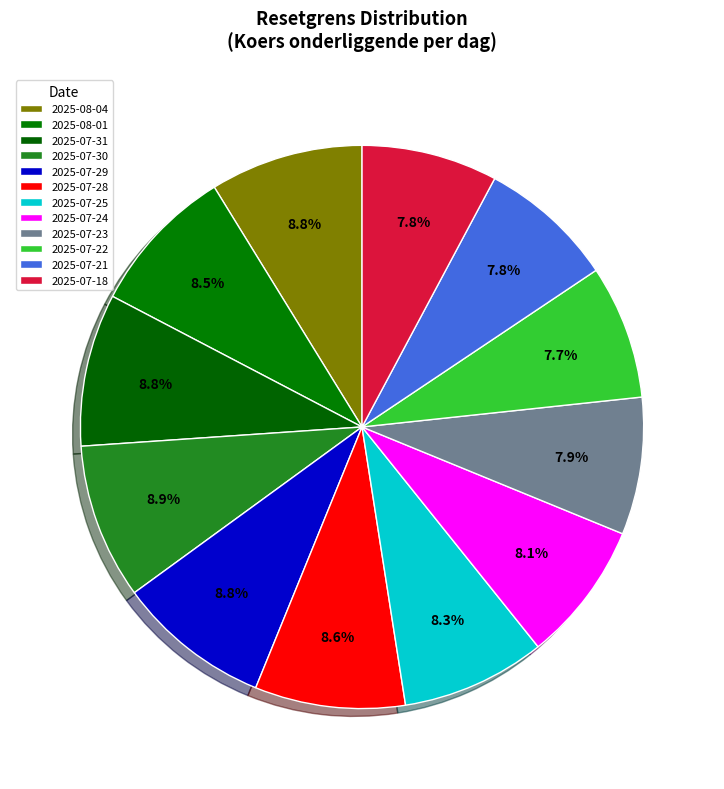

Which category has the smallest portion of the pie?

2025-07-22